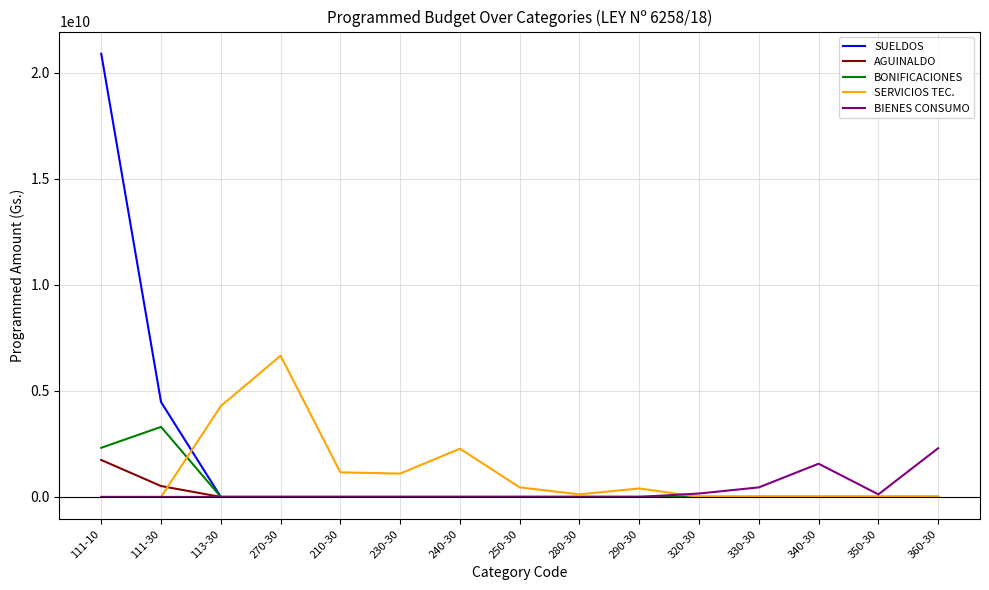

What are all the series names shown in the legend?

SUELDOS, AGUINALDO, BONIFICACIONES, SERVICIOS TEC., BIENES CONSUMO